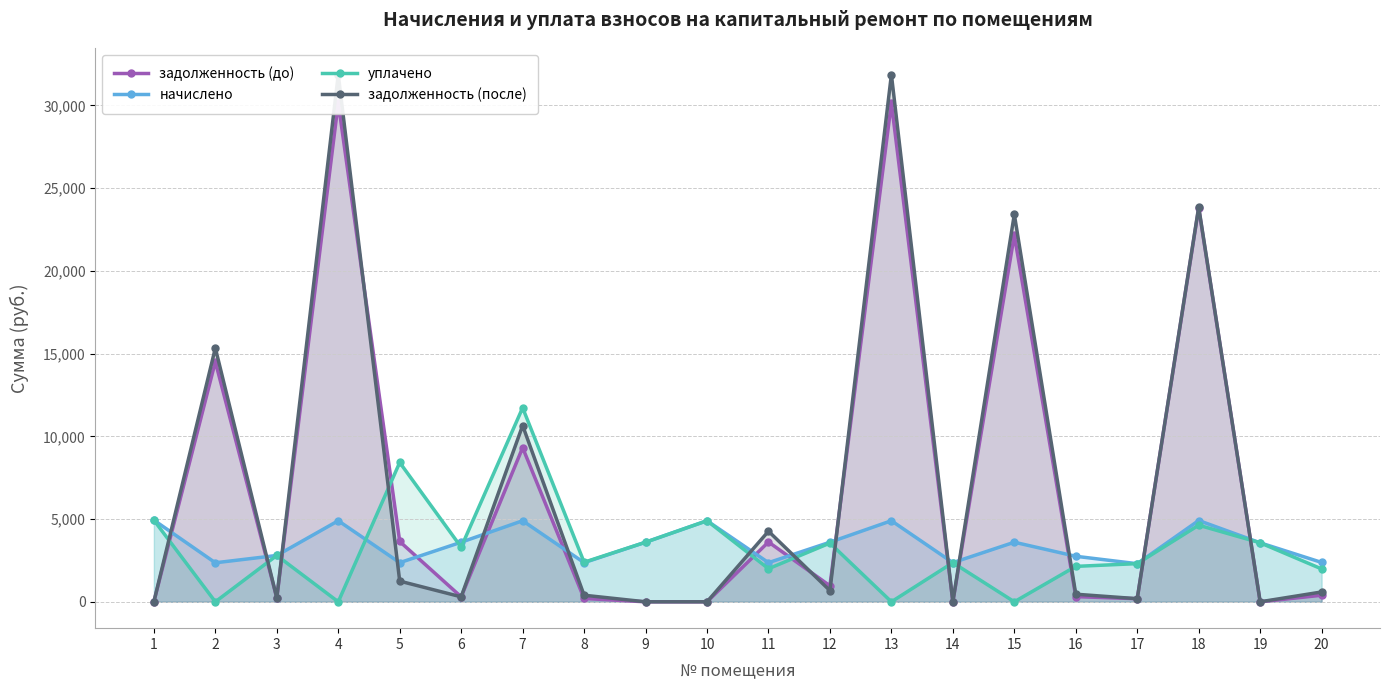

Reading left to right, transcribe all the data shown in this chart.

задолженность (до): 1=0.0	2=14515.0	3=233.4	4=30153.3	5=3645.2	6=300.1	7=9318.0	8=199.9	9=0.0	10=0.0	11=3614.4	12=967.4	13=30153.3	14=0.0	15=22161.7	16=312.4	17=187.6	18=23802.7	19=0.0	20=396.6
начислено: 1=4935.1	2=2358.7	3=2801.0	4=4900.0	5=2365.8	6=3601.3	7=4900.0	8=2365.8	9=3601.3	10=4900.0	11=2365.8	12=3601.3	13=4900.0	14=2365.8	15=3601.3	16=2751.8	17=2302.6	18=4914.0	19=3566.2	20=2379.8
уплачено: 1=4934.9	2=0.0	3=2801.0	4=0.0	5=8420.5	6=3301.2	7=11726.8	8=2391.7	9=3601.2	10=4900.0	11=2000.0	12=3550.0	13=0.0	14=2365.8	15=0.0	16=2141.7	17=2306.8	18=4630.0	19=3565.5	20=1986.6
задолженность (после): 1=0.3	2=15339.0	3=233.4	4=31865.0	5=1251.1	6=300.1	7=10655.4	8=397.9	9=0.0	10=0.0	11=4265.4	12=677.1	13=31865.0	14=0.0	15=23419.8	16=459.3	17=187.6	18=23858.1	19=0.0	20=595.1